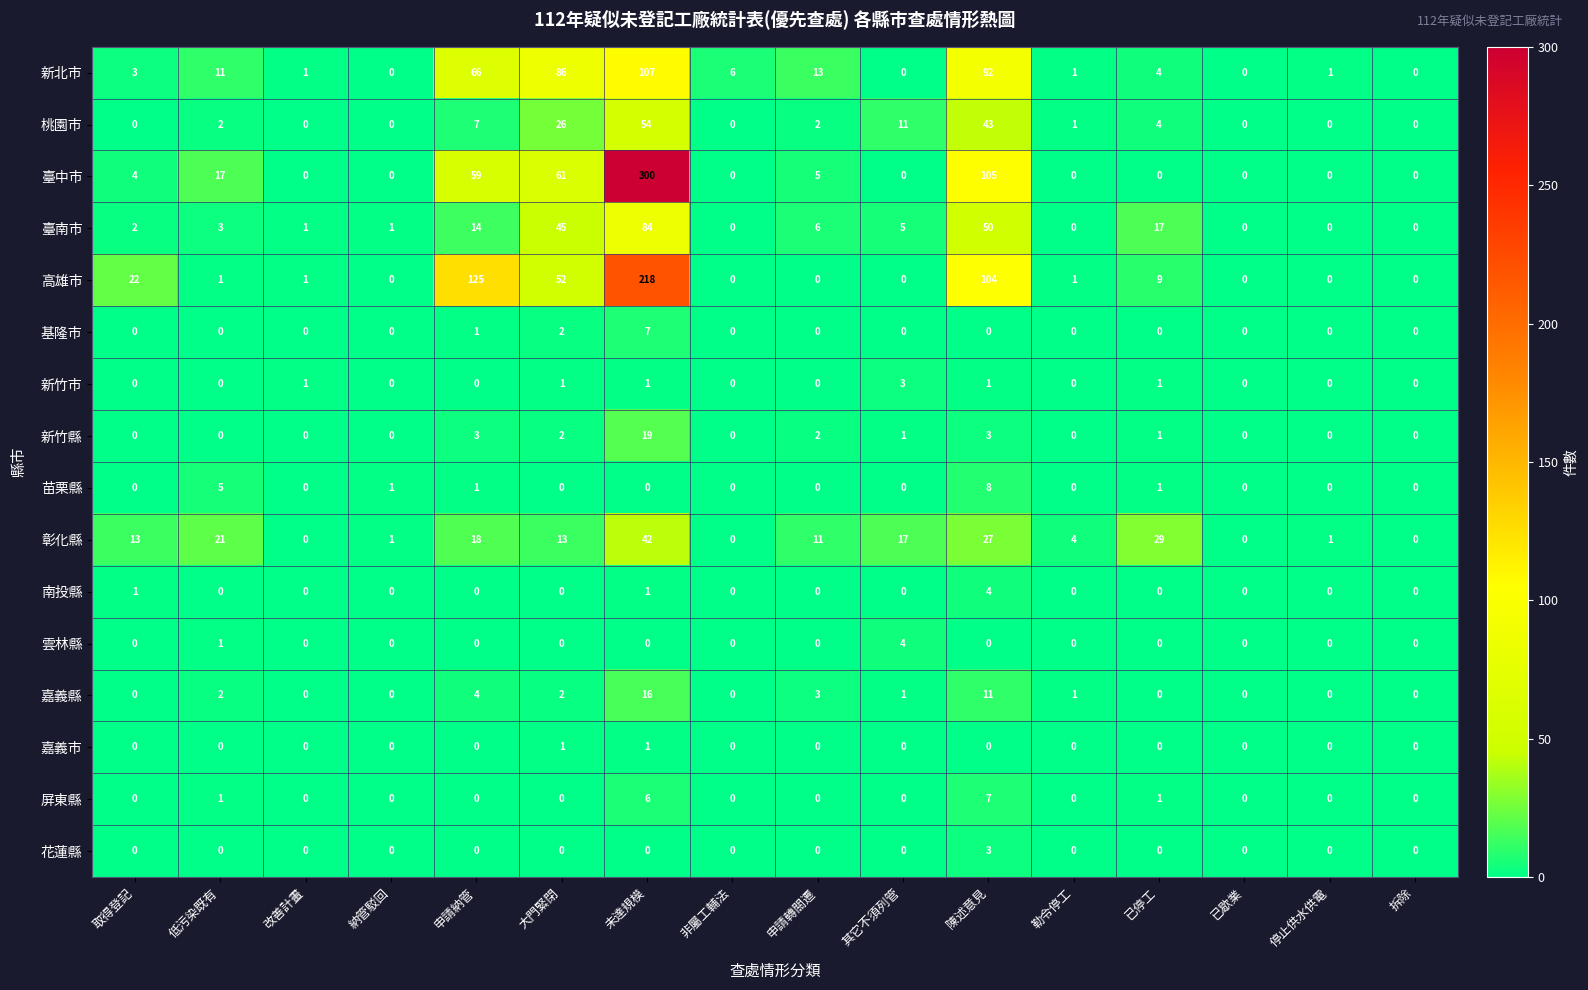

What is the difference between the second highest and second lowest values in the 臺南市 series?

50